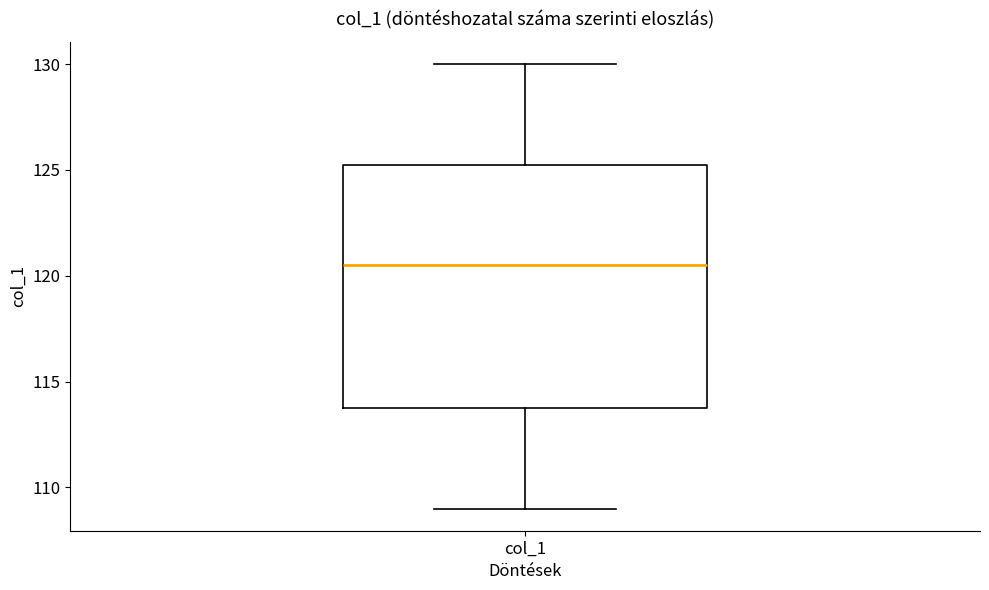

Where does the median line of the box for col_1 sit on the y-axis? The values are not printed on the chart, so give them approximately, as read against the axis.

120.5